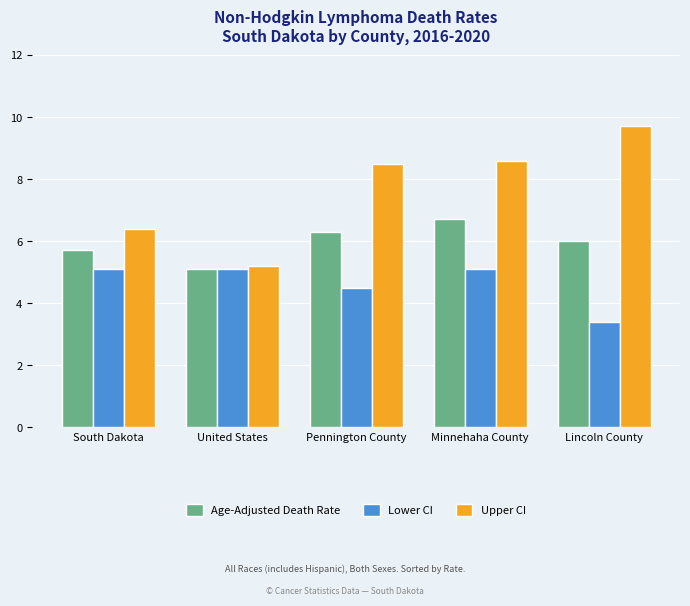

How many distinct data groups are displayed?

3